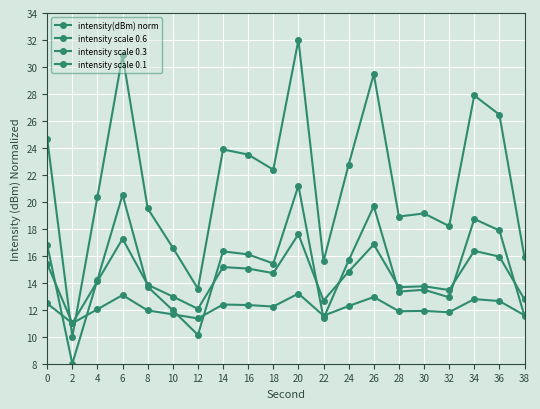

How many categories are shown in the chart?

20